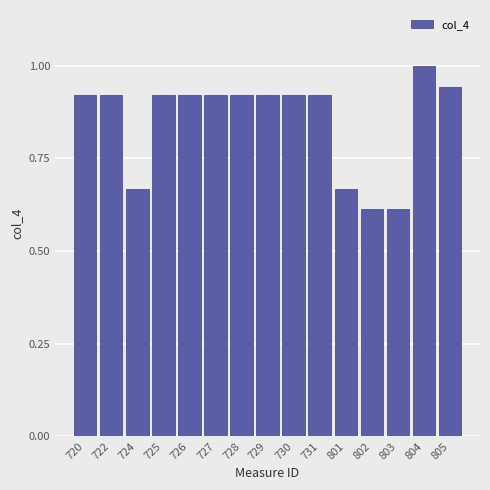

What is the difference between the maximum and second lowest values?

0.4